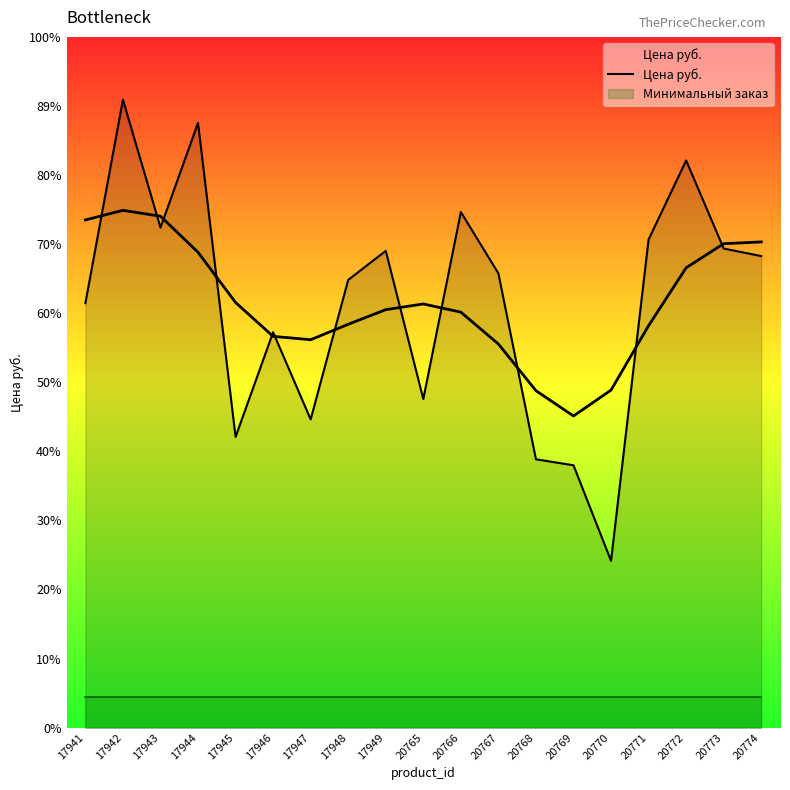

What is the smallest value displayed?

443.0